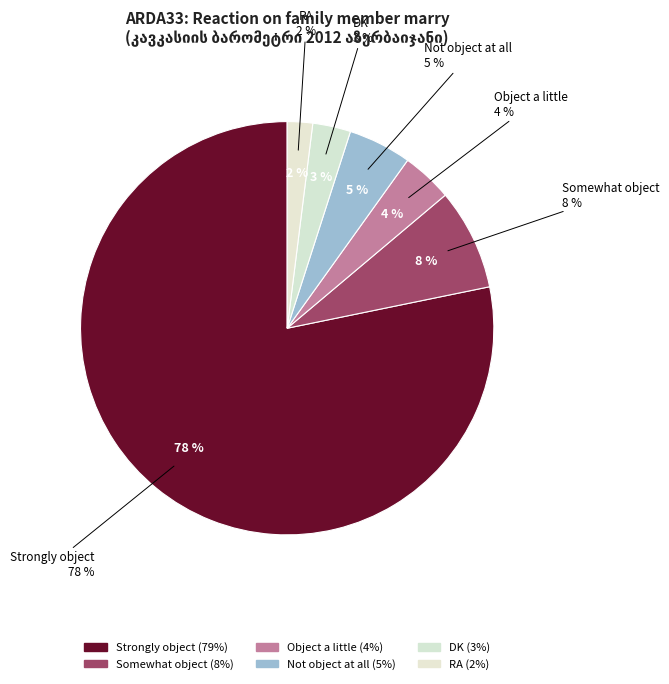

Which slice is the smallest?

RA